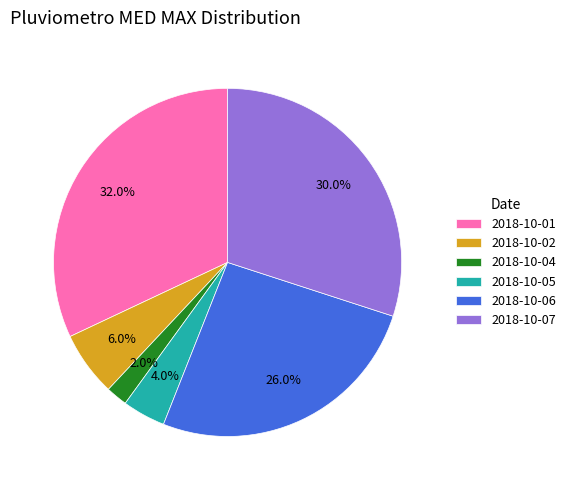

Which category has the biggest portion of the pie?

2018-10-01